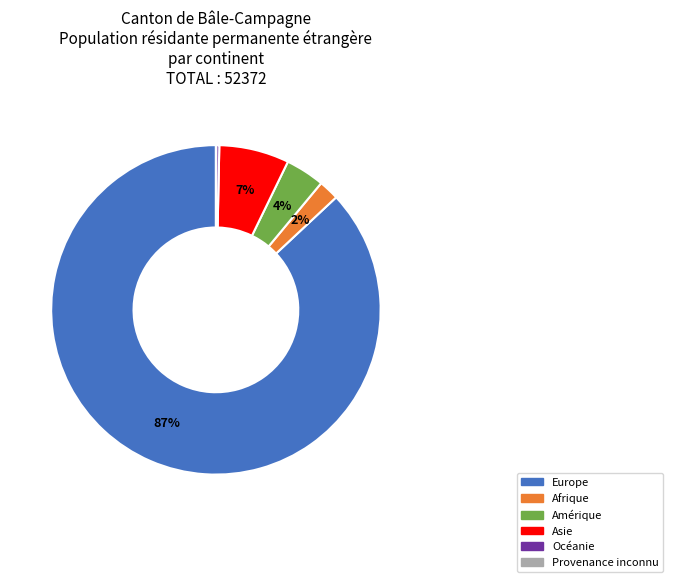

What percentage is the Europe slice, to the nearest percent?

87%